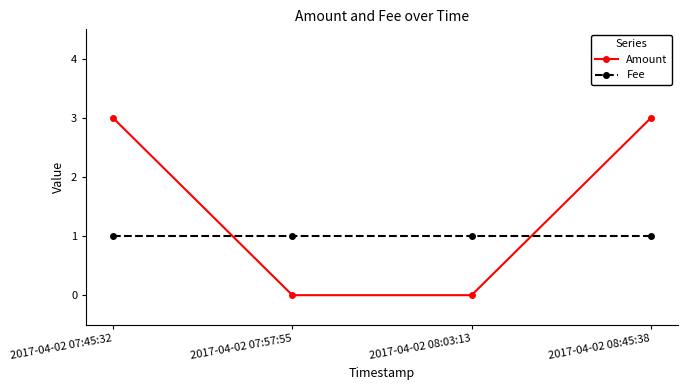

What value does the Fee series have at 2017-04-02 07:45:32?

1